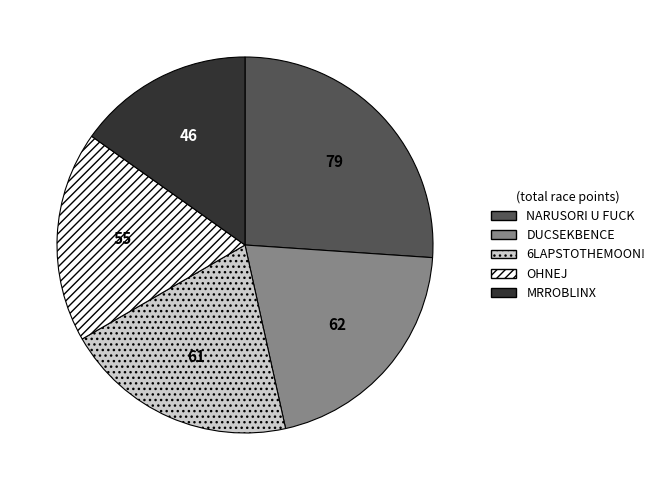

Combined, do NARUSORI U FUCK and DUCSEKBENCE account for over 50%?

No